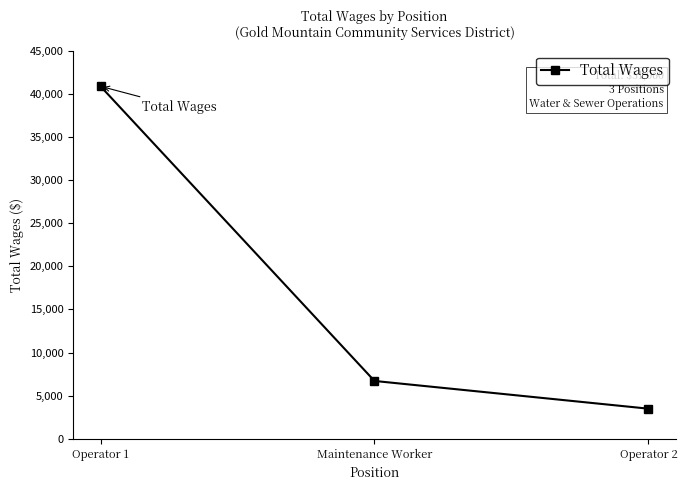

What is the difference between the values at Maintenance Worker and Operator 2?

3214